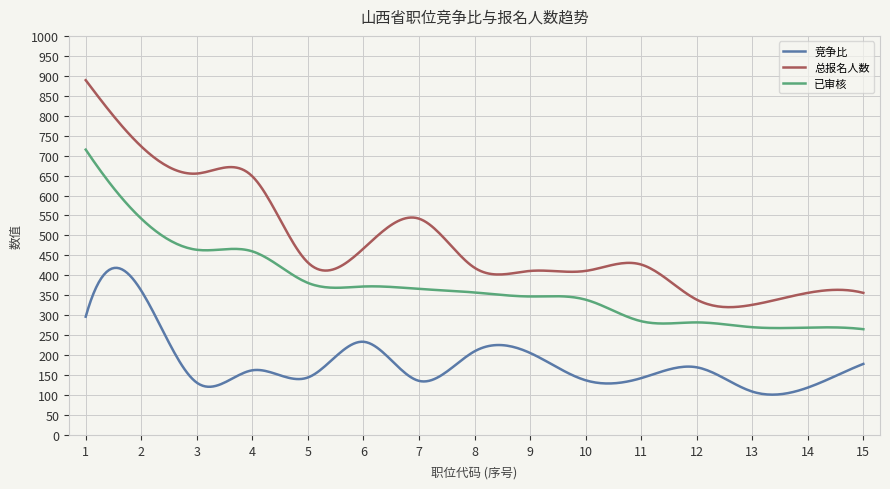

List the series in order of their peak value, lowest first.

竞争比, 已审核, 总报名人数